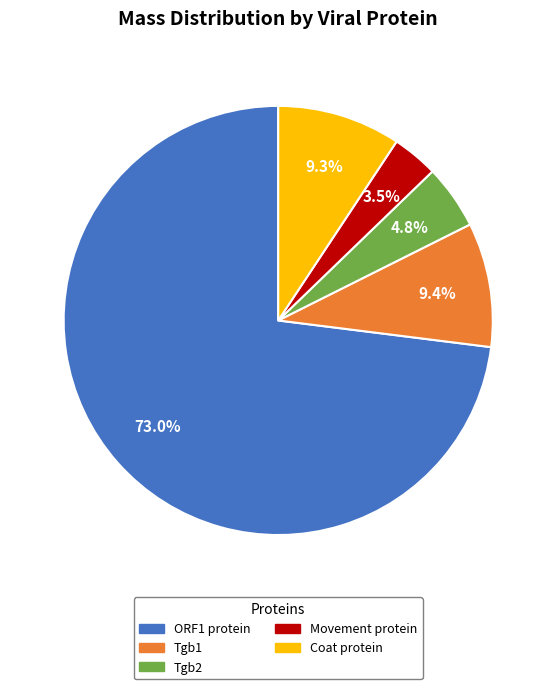

Count the number of slices in the pie.

5